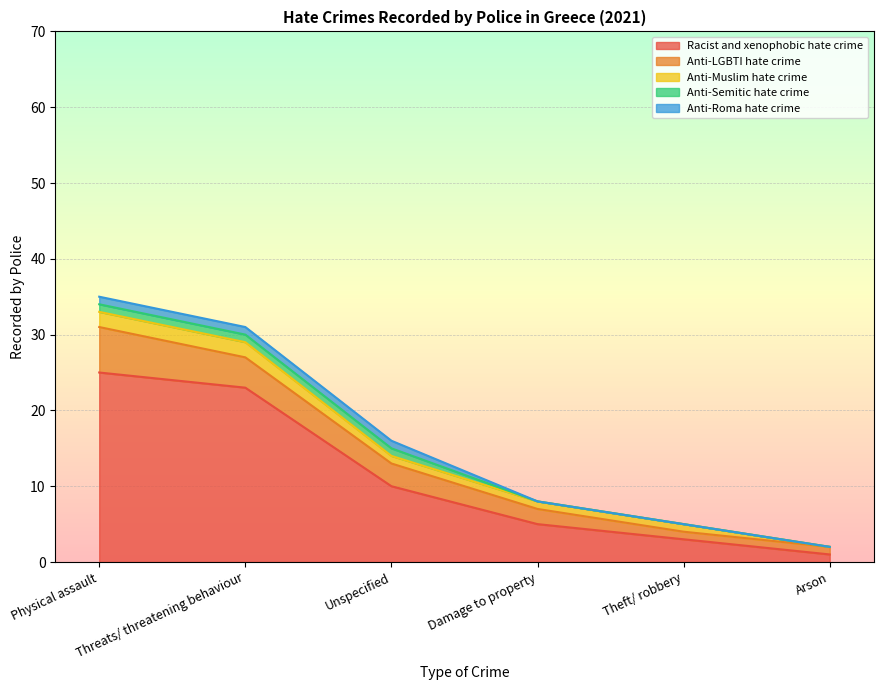

Is it true that Anti-Semitic hate crime equals 1 at Physical assault?

True